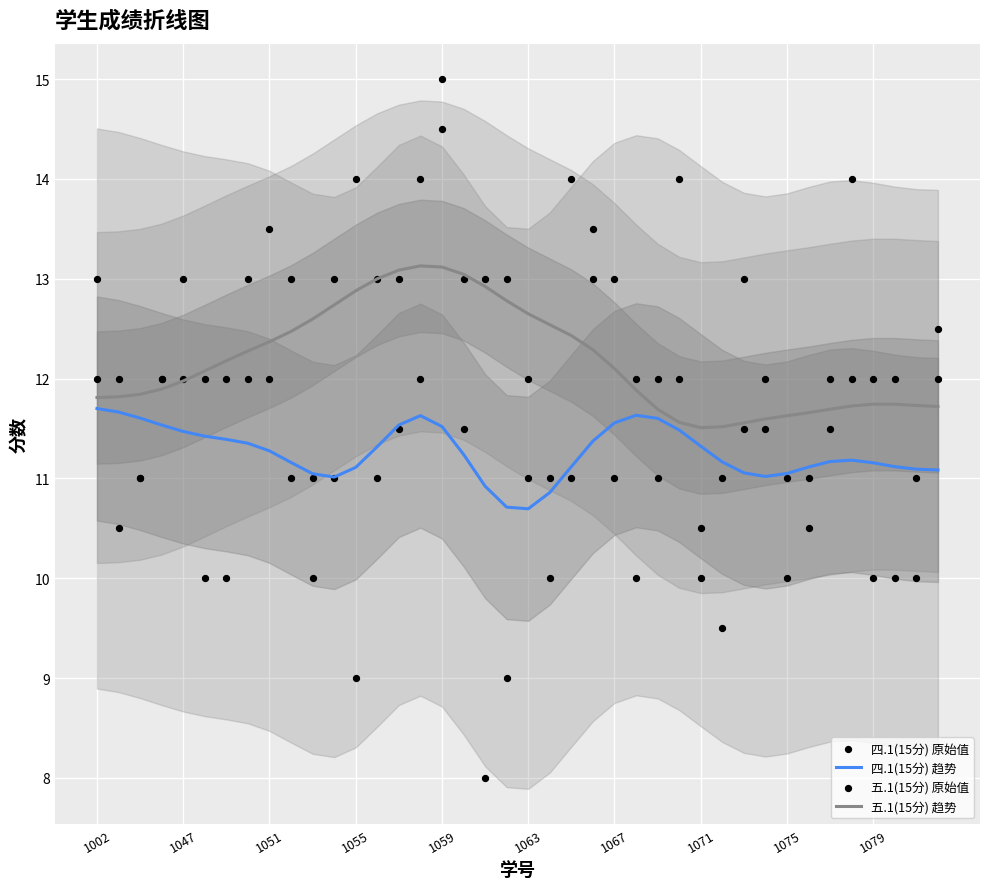

Which series reaches the maximum Y coordinate?

五.1(15分) 原始值